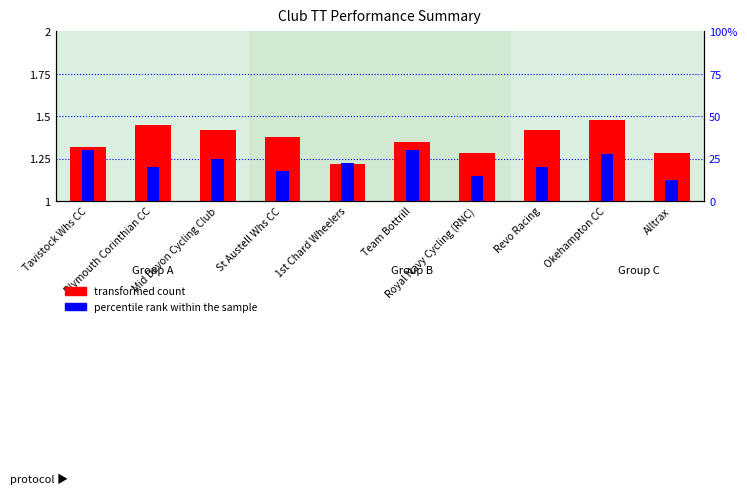

What is the label of the 10th bar from the left?

Alltrax